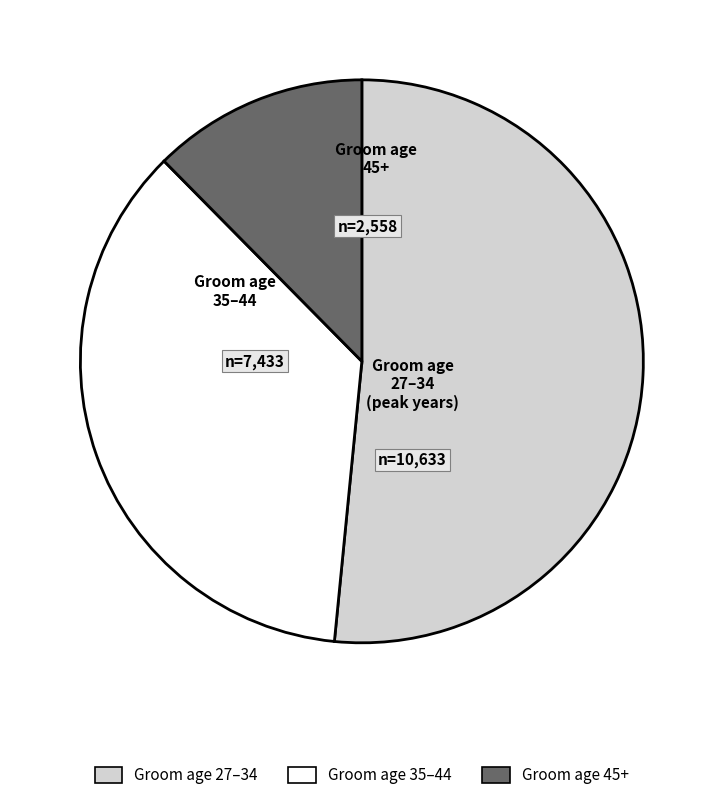

How many segments does this pie chart have?

3